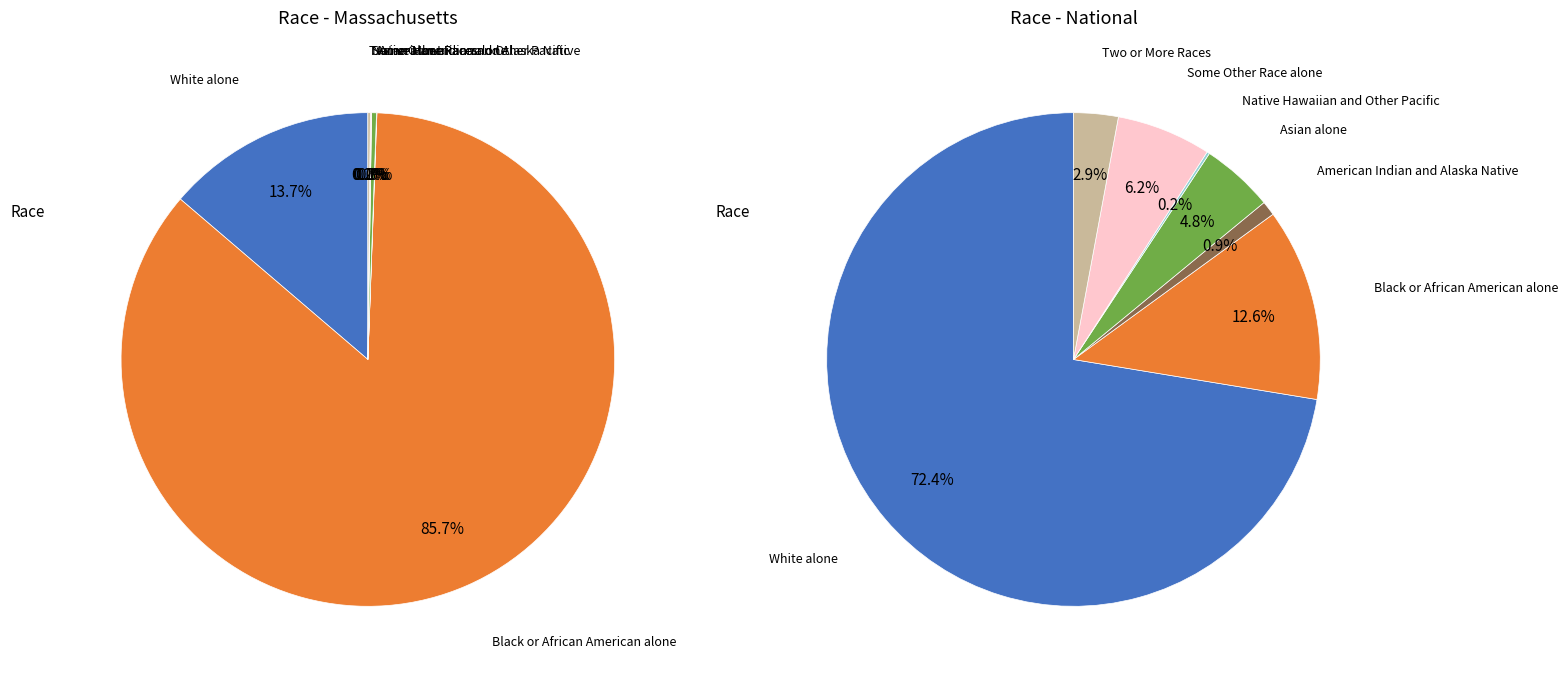

Between Asian alone and Some Other Race alone, which is larger?

Asian alone